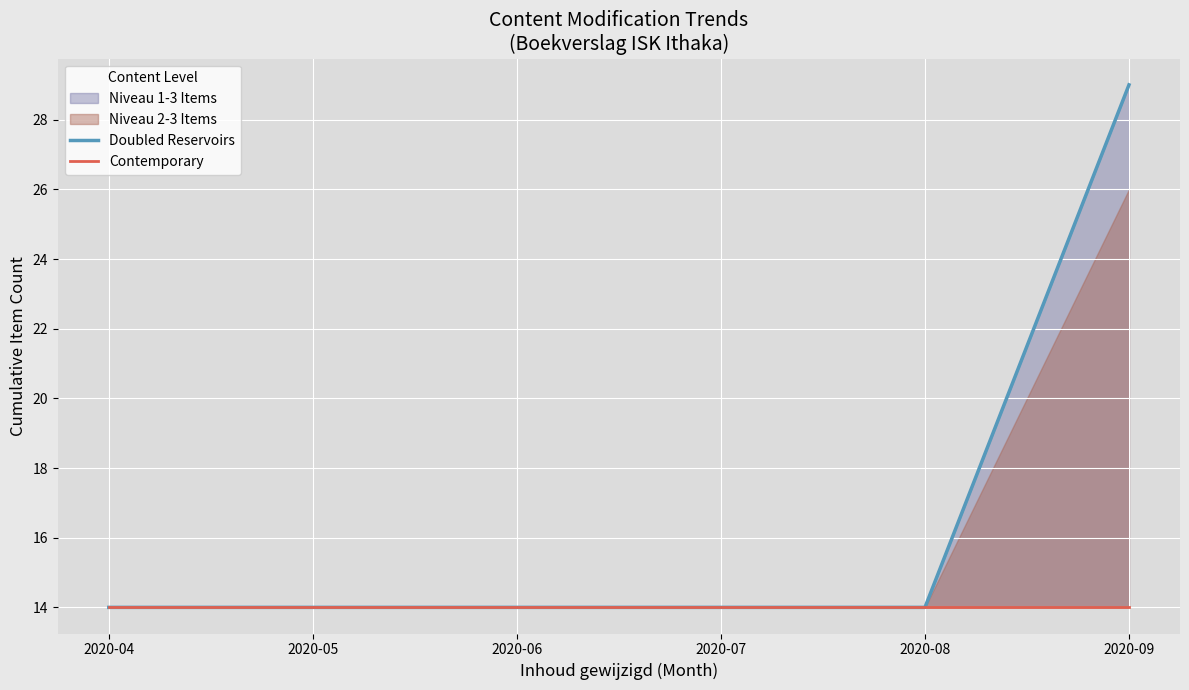

What is the value of the Doubled Reservoirs point at the 1st from the left?

14